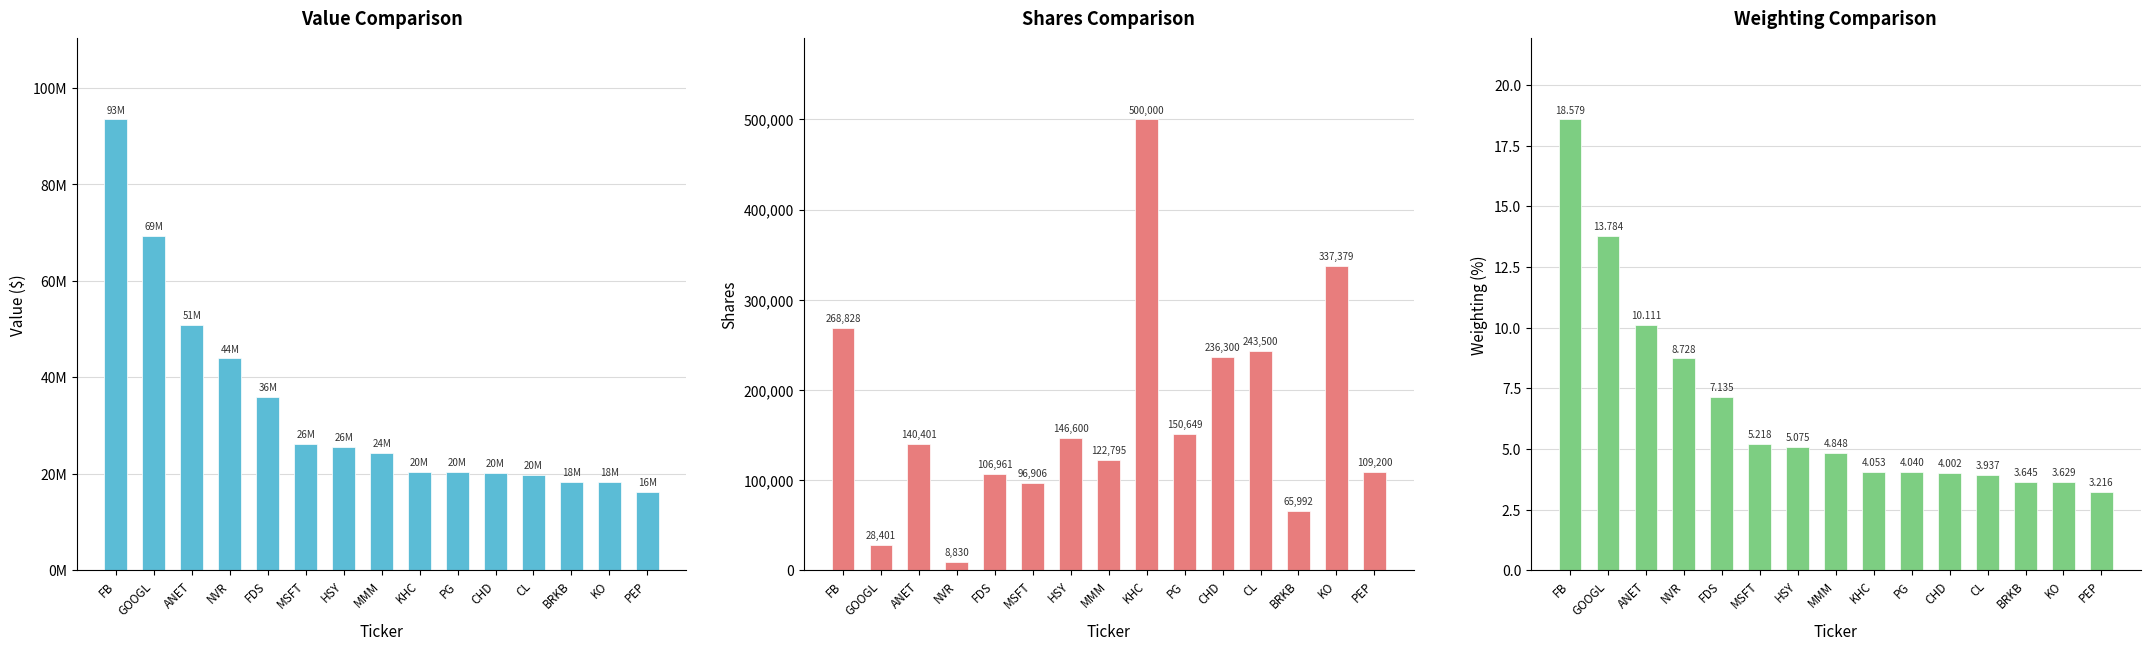

How many data points in Value ($) are above 24391000?

7